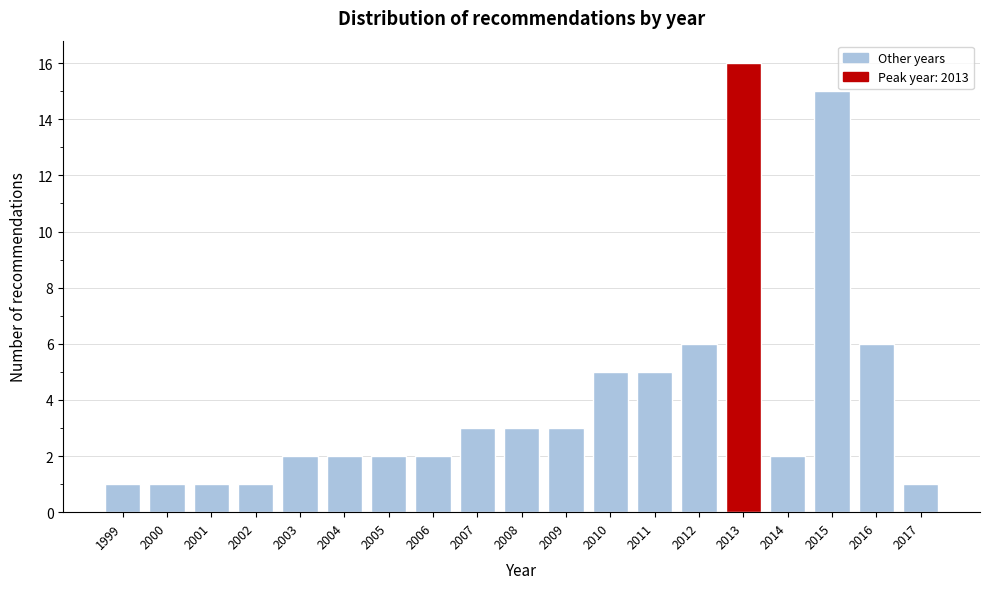

Reading right to left, list all the values displayed in this chart.

2017=1	2016=6	2015=15	2014=2	2013=16	2012=6	2011=5	2010=5	2009=3	2008=3	2007=3	2006=2	2005=2	2004=2	2003=2	2002=1	2001=1	2000=1	1999=1